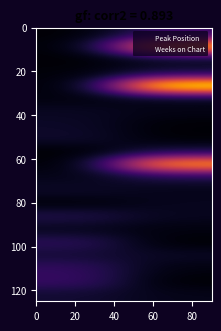

At how many categories does at least one series exceed 12?

2